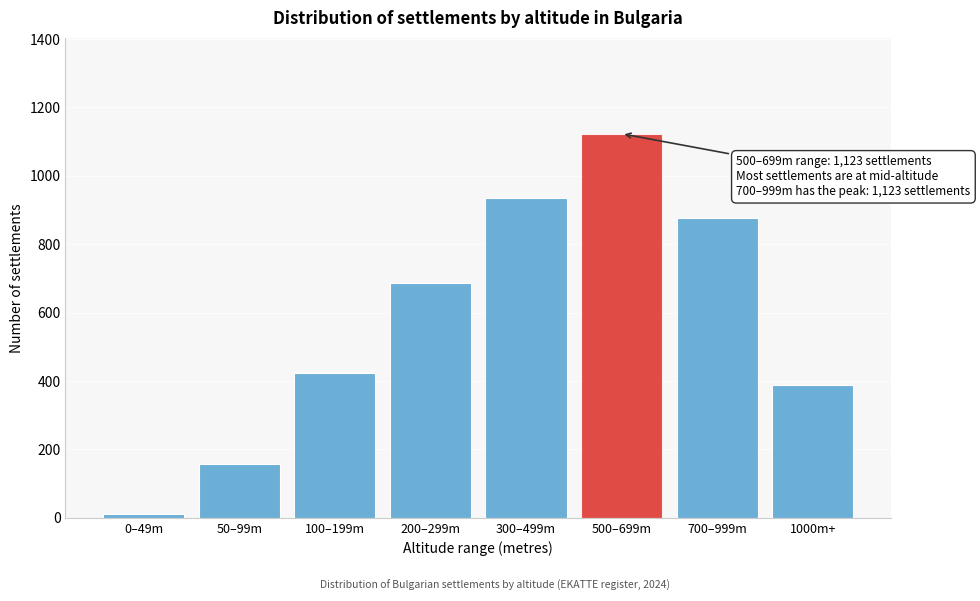

Reading right to left, what are all the values shown in this chart?

388	876	1123	934	687	423	156	12